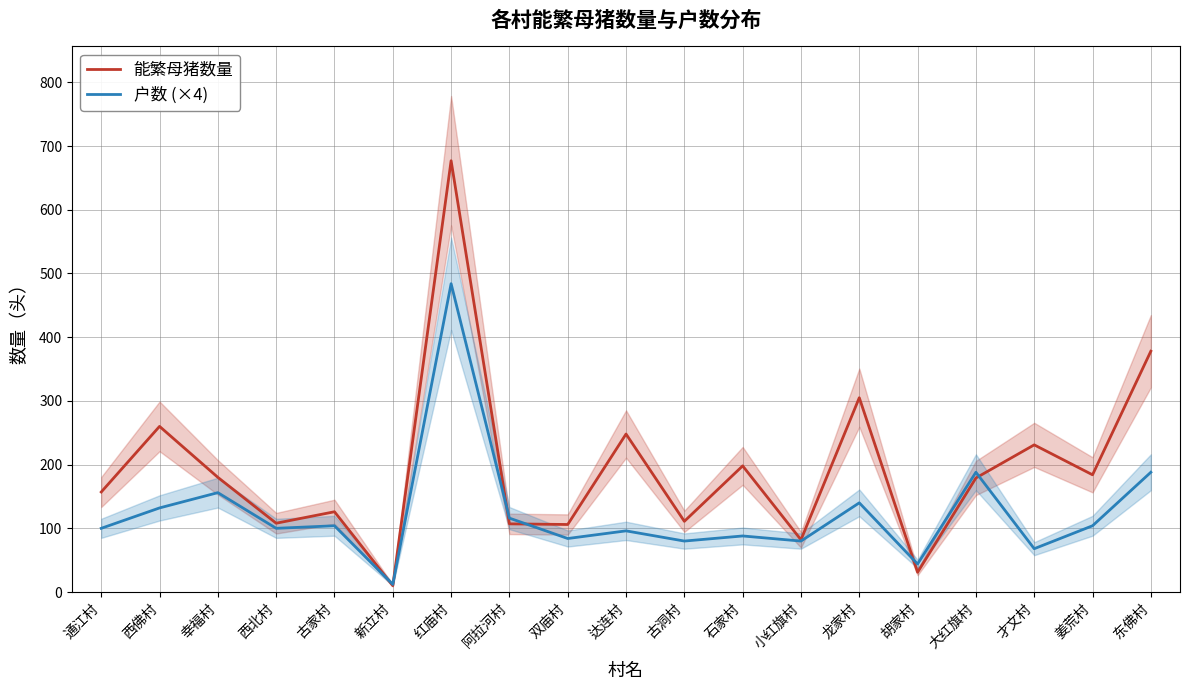

Is this an area chart (filled region under the line)?

No